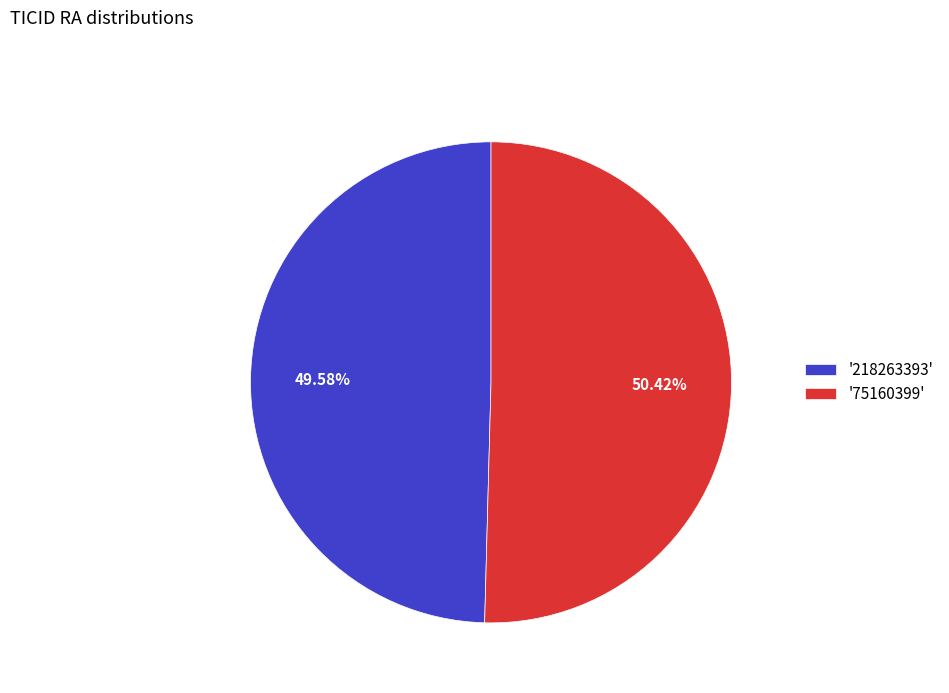

Rank the categories by value from highest to lowest.

'75160399', '218263393'